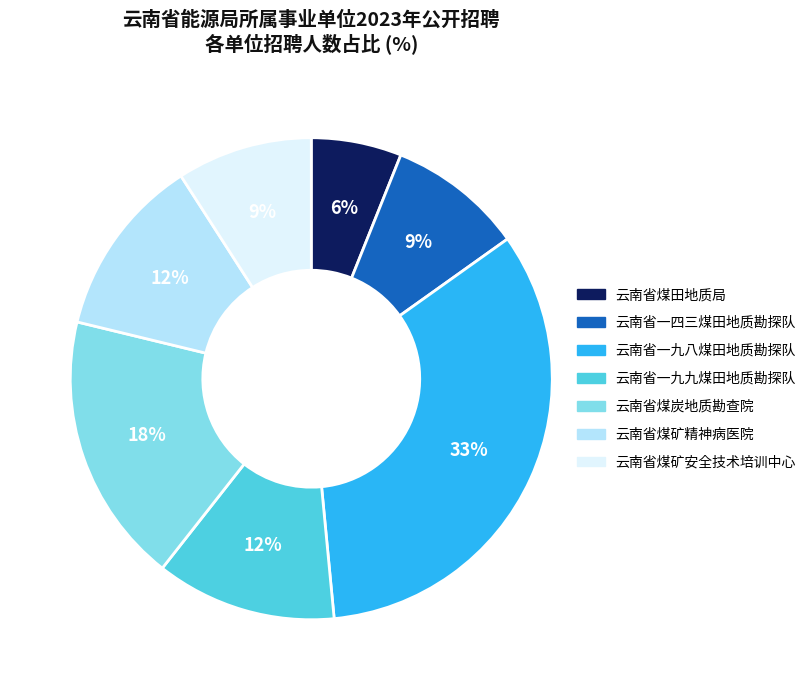

Which category has the smallest portion of the pie?

云南省煤田地质局